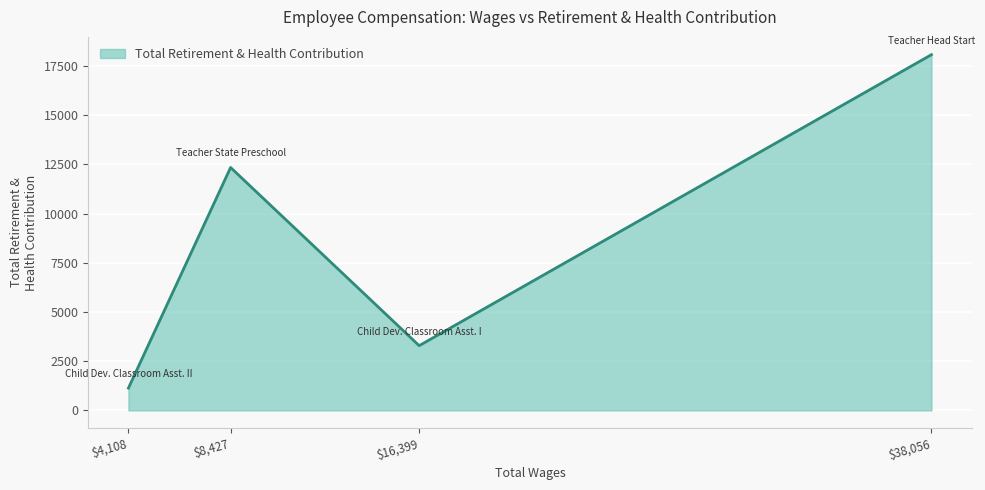

Reading left to right, what are all the values shown in this chart?

1134	12341	3288	18074